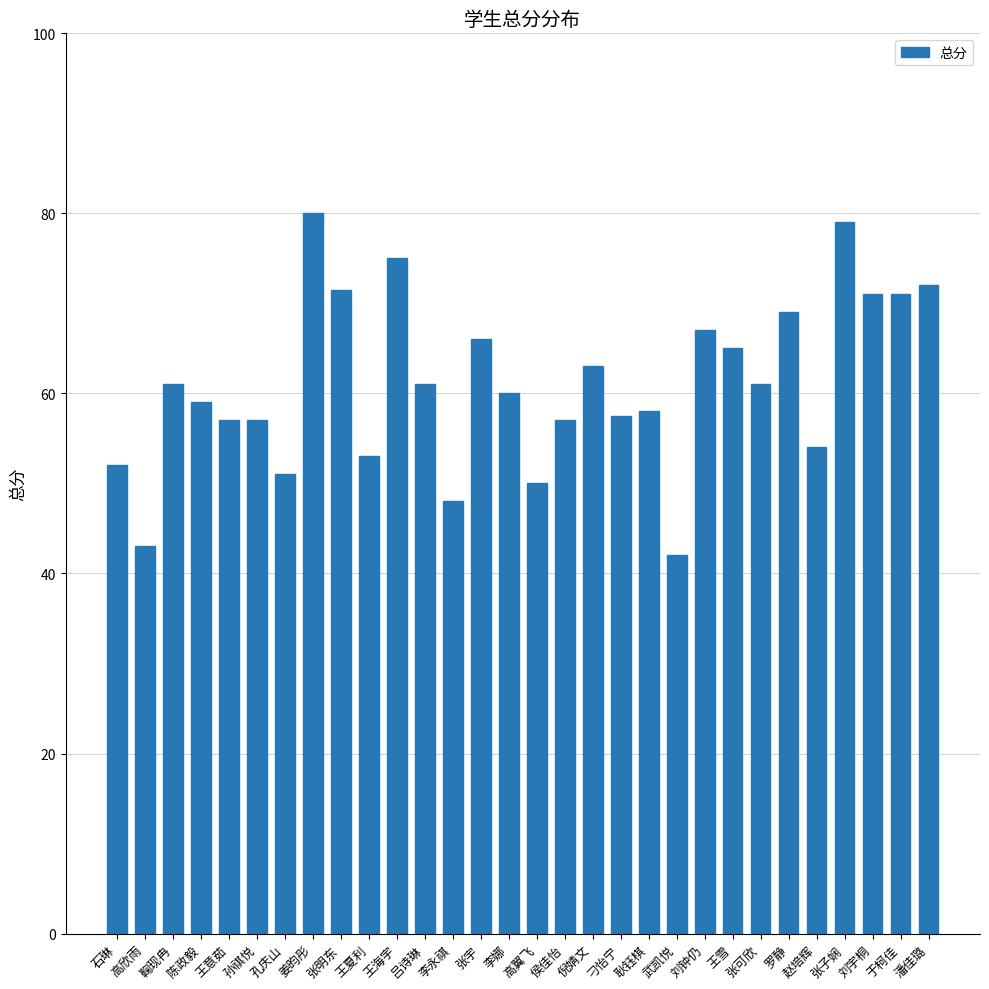

Which has a higher value, 姜昀彤 or 石琳?

姜昀彤